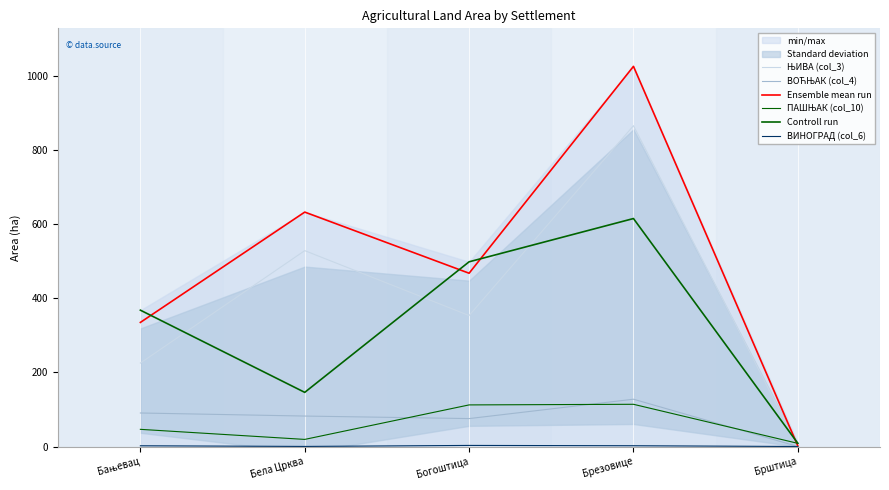

Which label corresponds to the largest value in the chart?

Брезовице